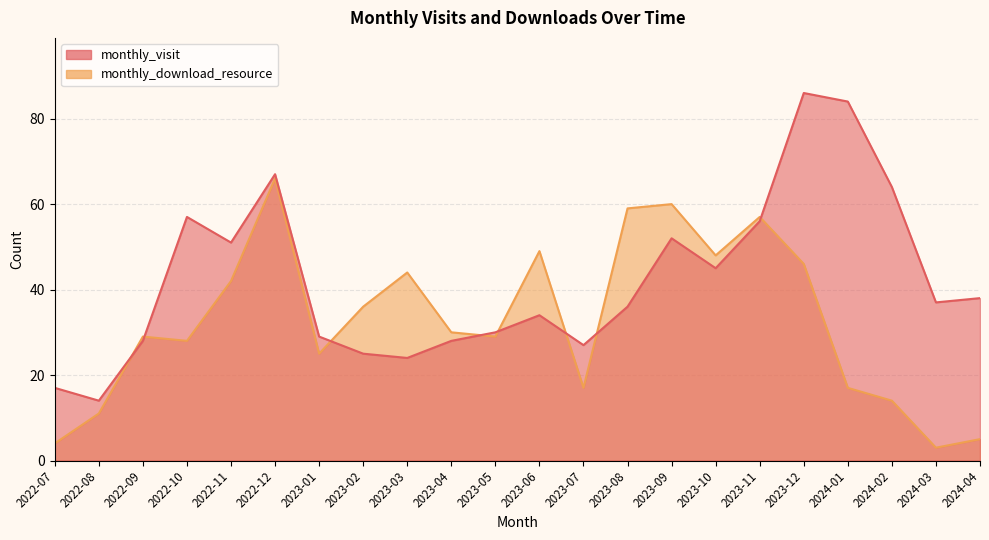

At which label is monthly_download_resource closest to 34?

2023-02